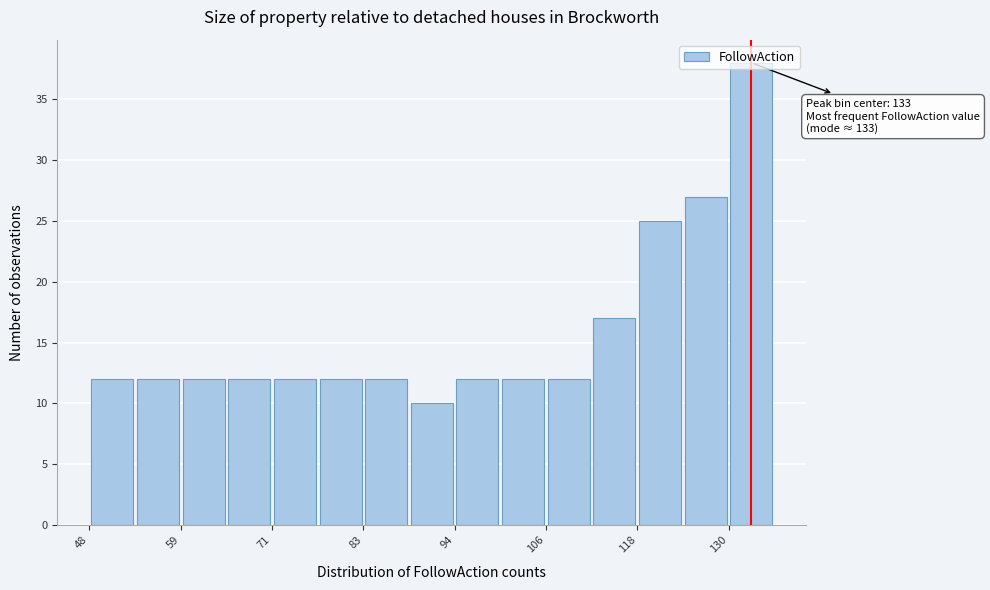

Read against the x-axis, roughly where is the centre of the tallest bar?

134